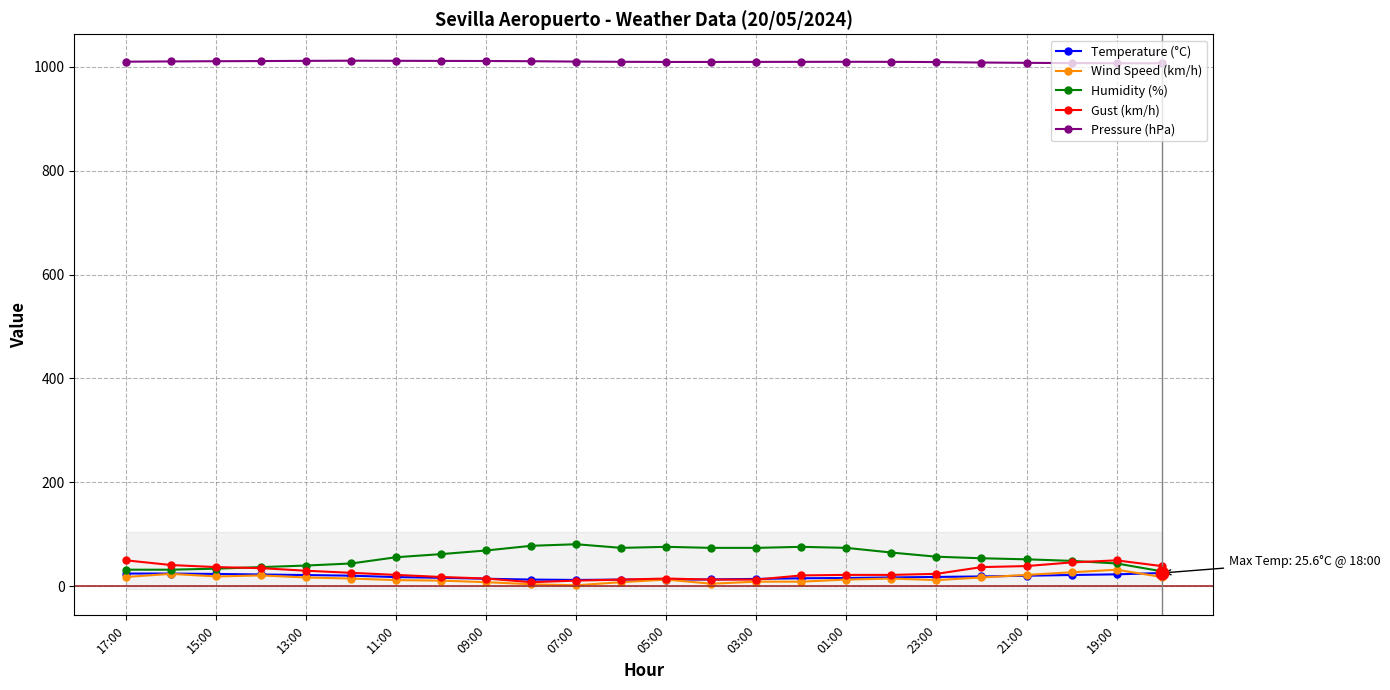

The Humidity (%) series shows 44.0 at 19:00. True or false?

True